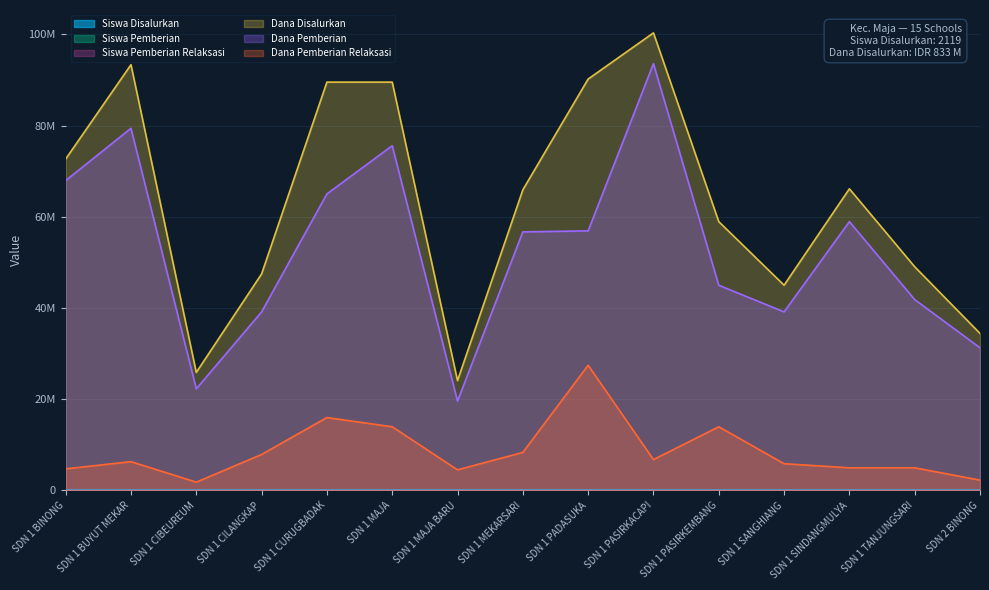

How many data points in Dana Pemberian are less than 56700000?

7